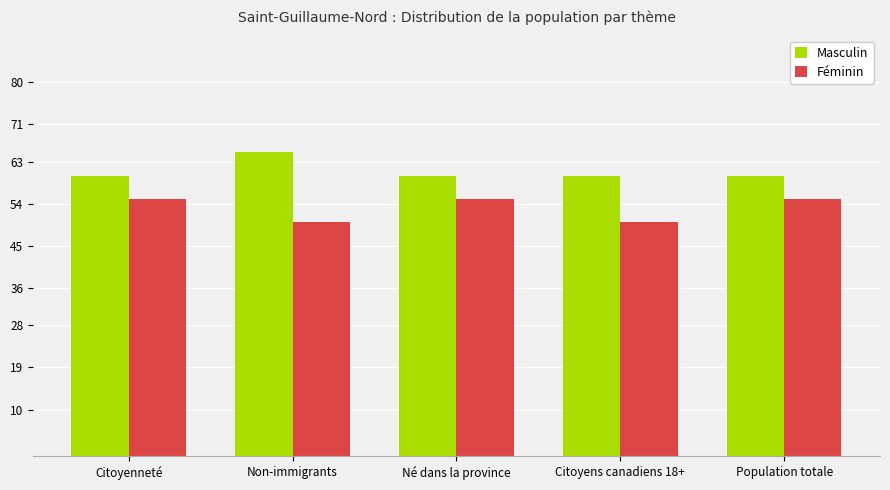

What is the average value of the Féminin series?

53